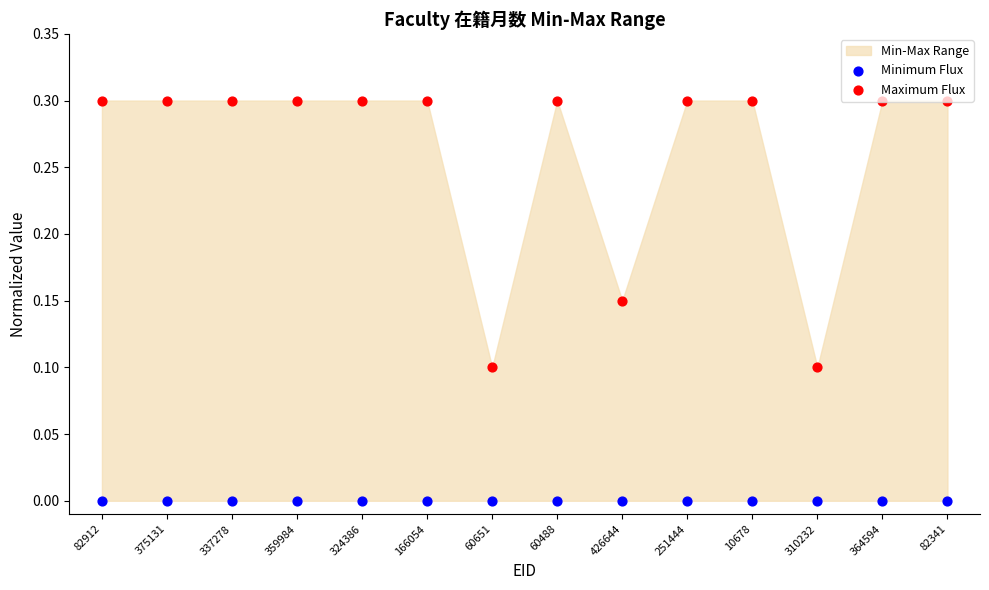

Which series reaches the maximum Y coordinate?

Maximum Flux